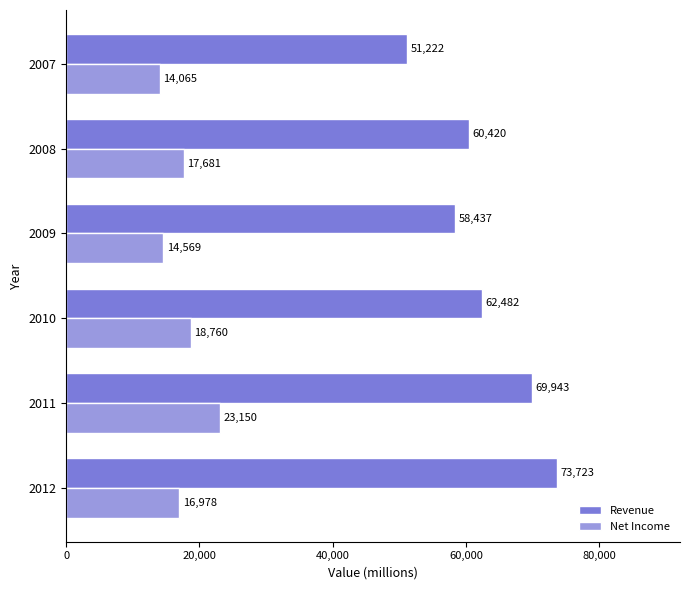

At which label is Net Income closest to 18607?

2010